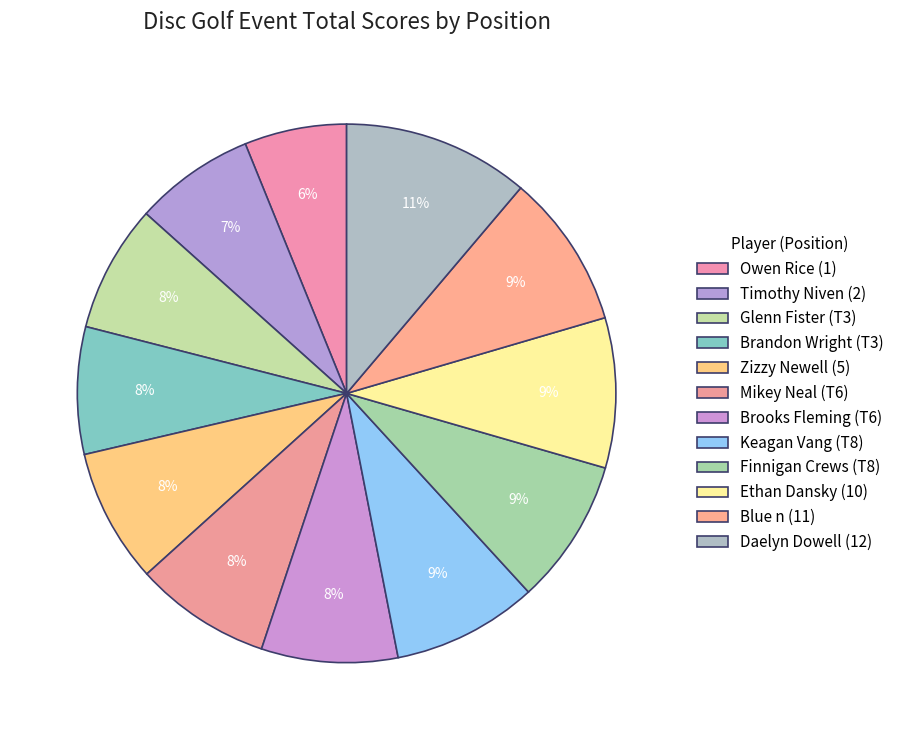

To the nearest percent, what is the average slice percentage?

8%